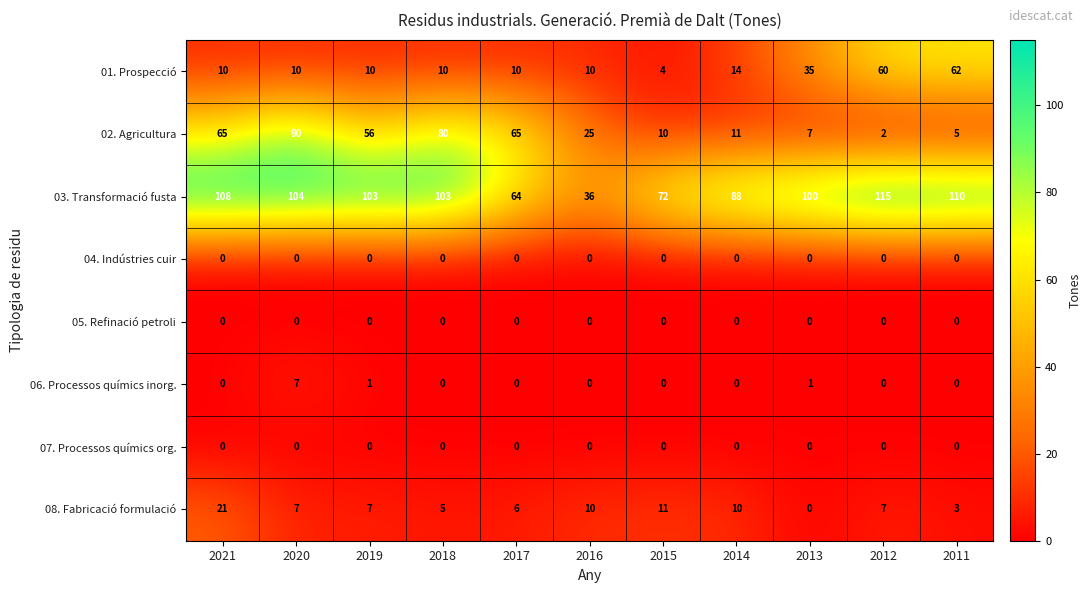

What value does the 08. Fabricació formulació series have at 2015?

11